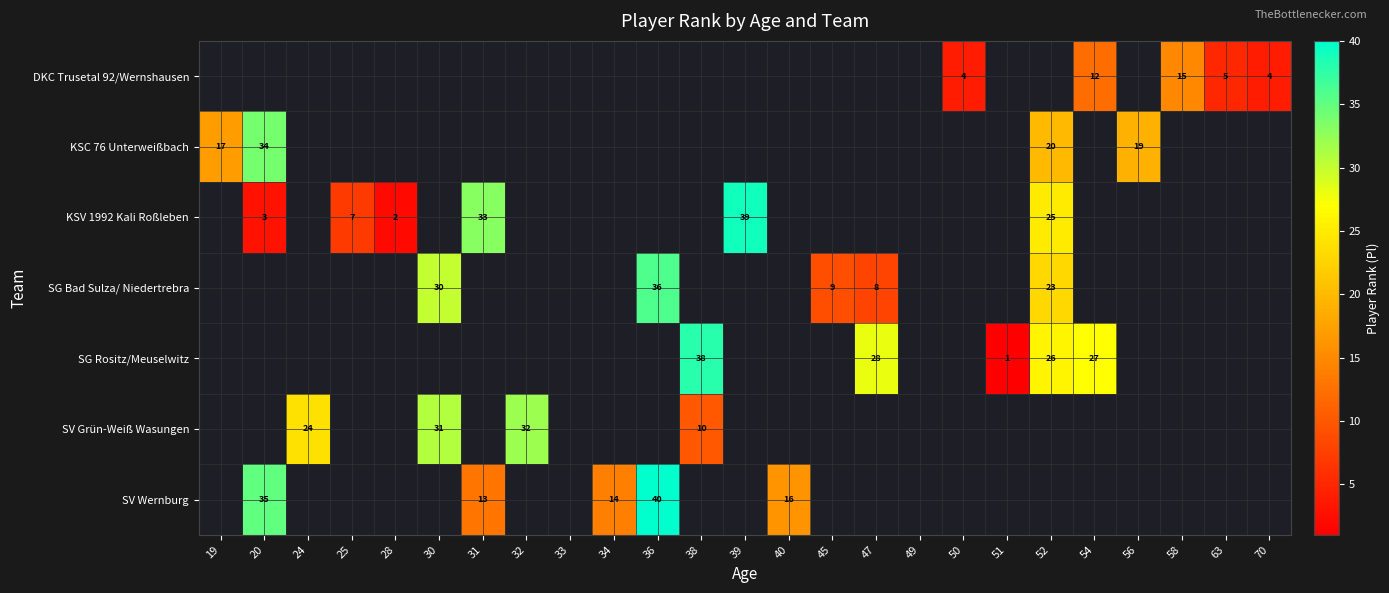

True or false: SG Bad Sulza/ Niedertrebra has a value of 30 at 30.

True